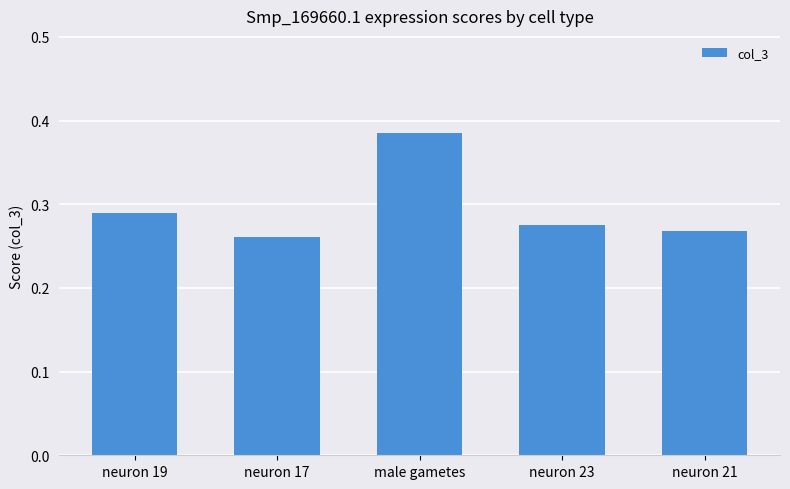

At which label is the value closest to 0?

neuron 17